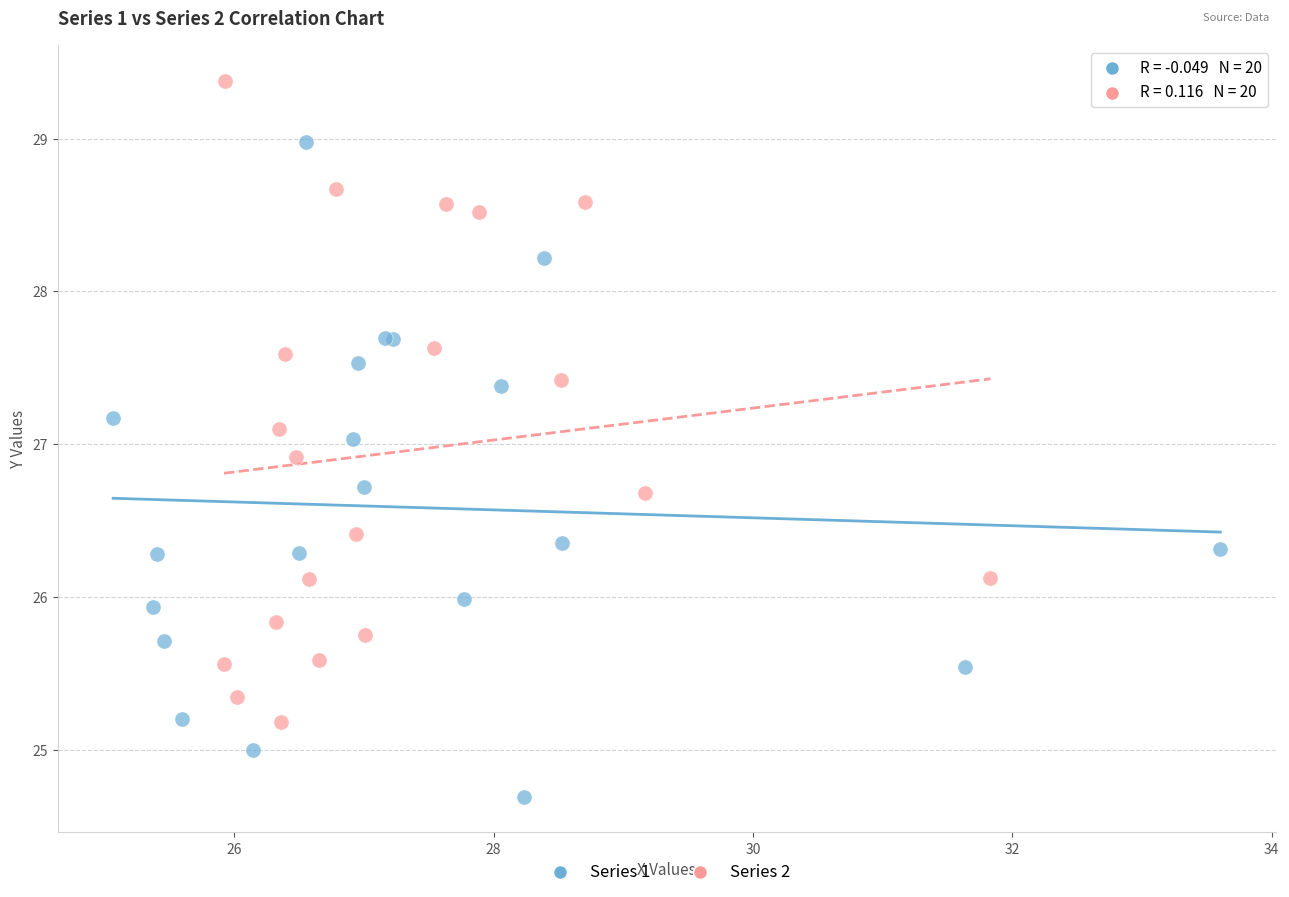

Which series has the widest spread of Y values?

Series 1